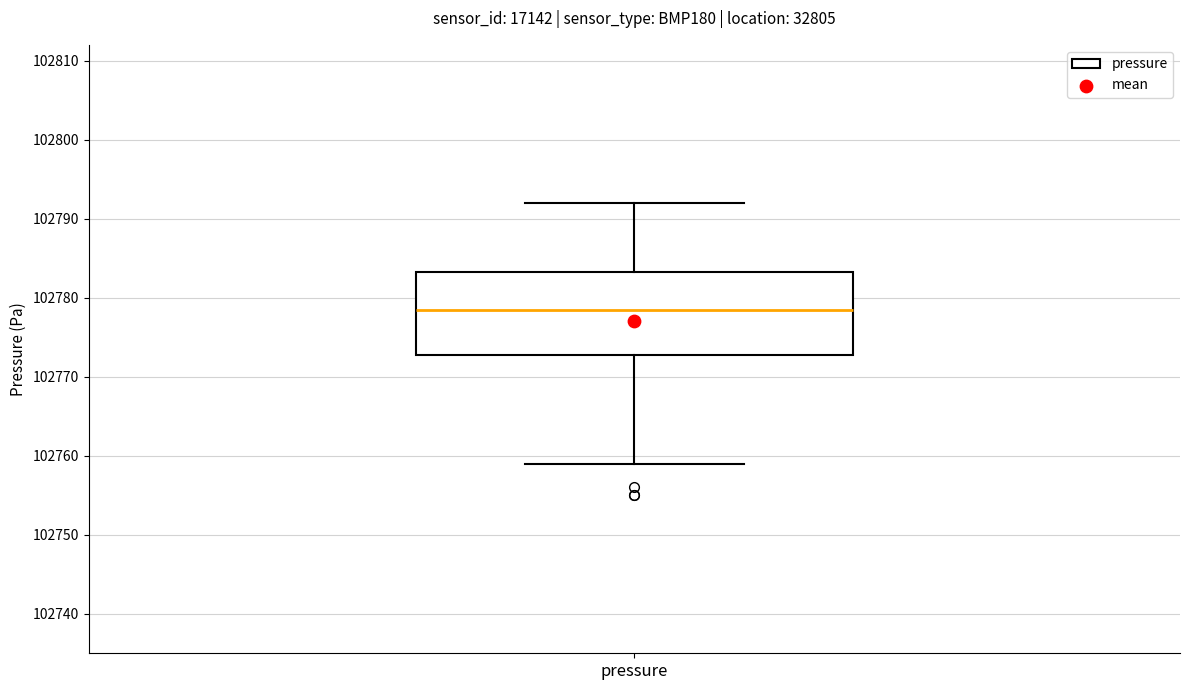

Where is the lower edge of the box for pressure on the y-axis? The values are not printed on the chart, so give them approximately, as read against the axis.

102773